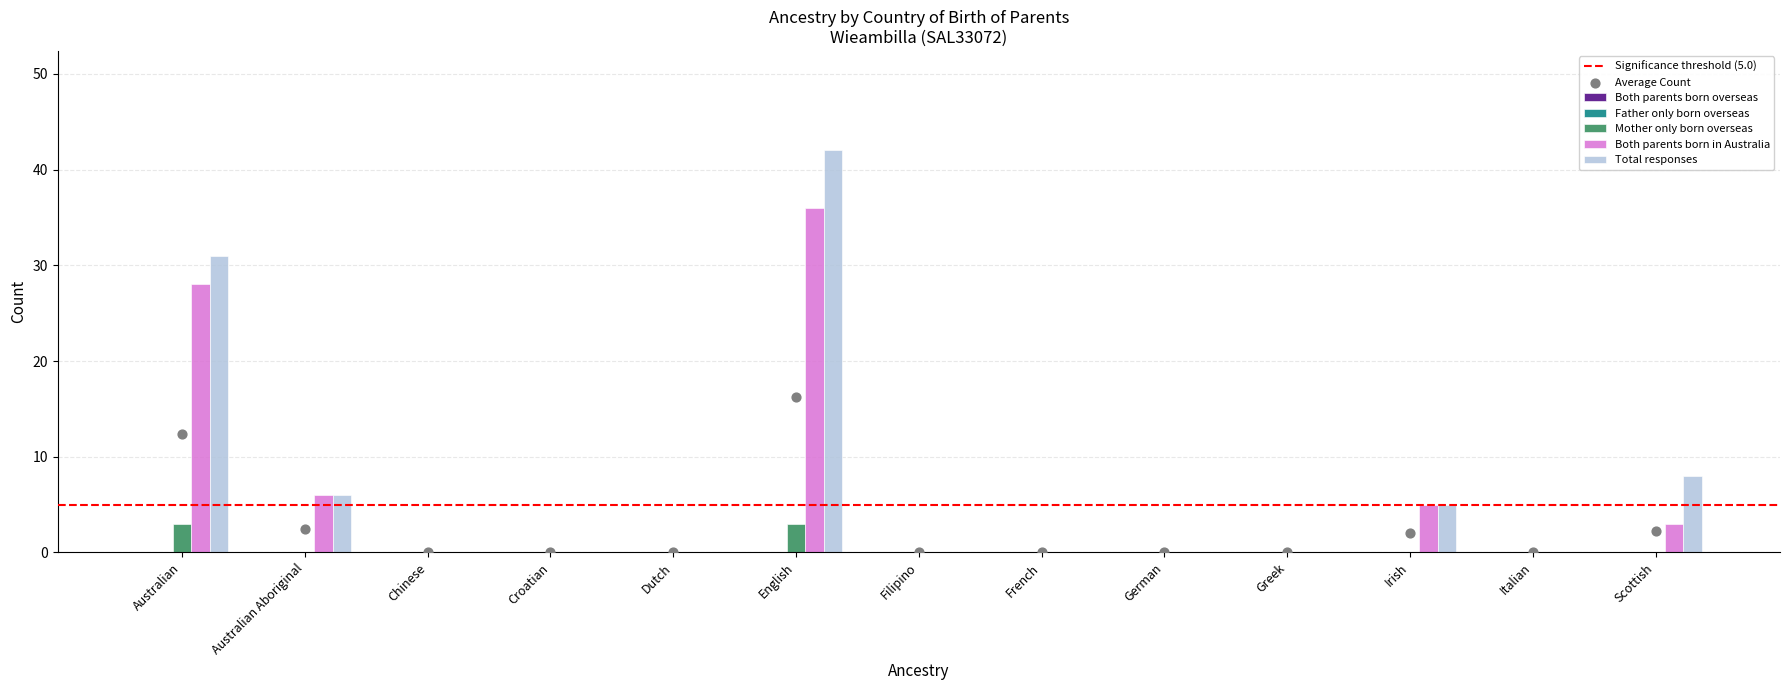

Which series has the largest total across all categories?

Total responses